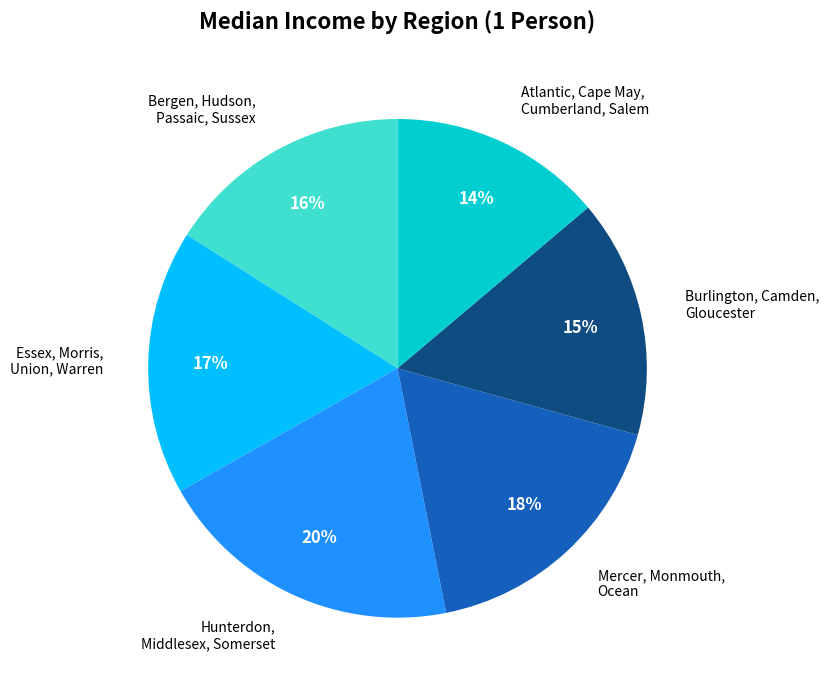

Which category has the biggest portion of the pie?

Hunterdon, Middlesex, Somerset